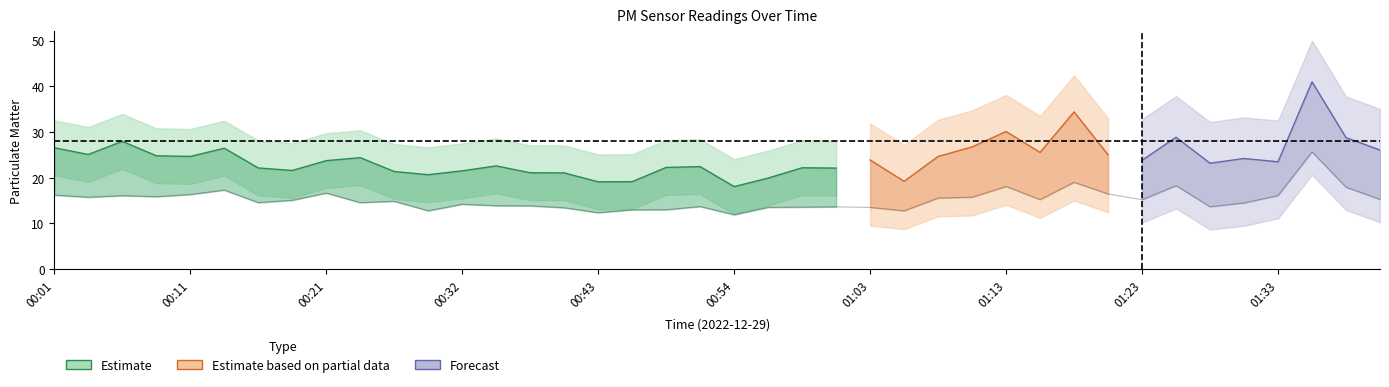

What is the sum of all values?

608.7